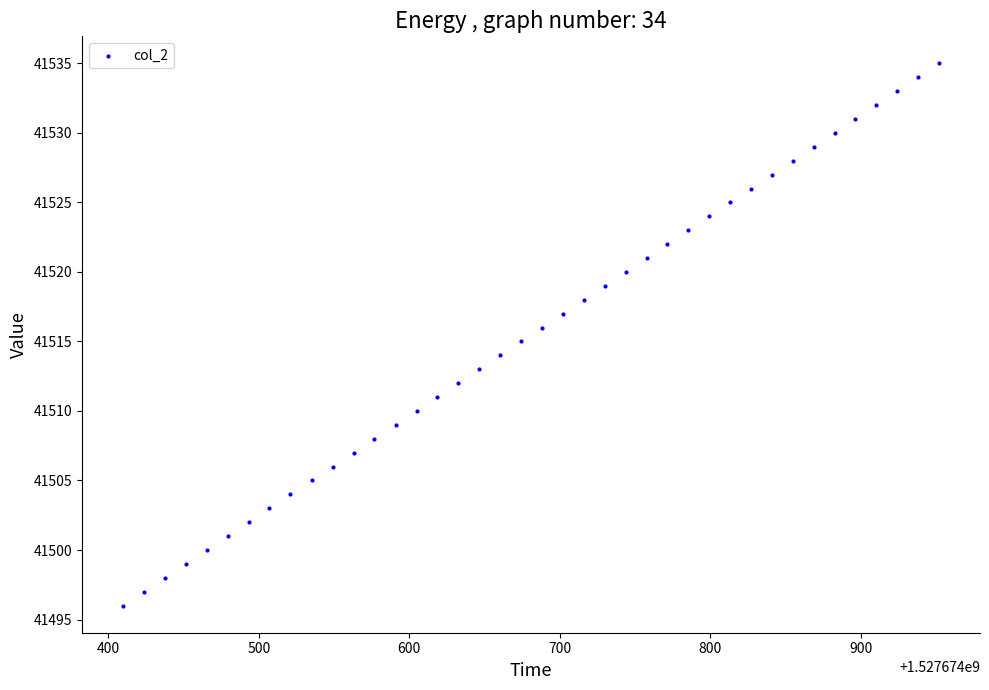

Count the number of points in this scatter plot.

40